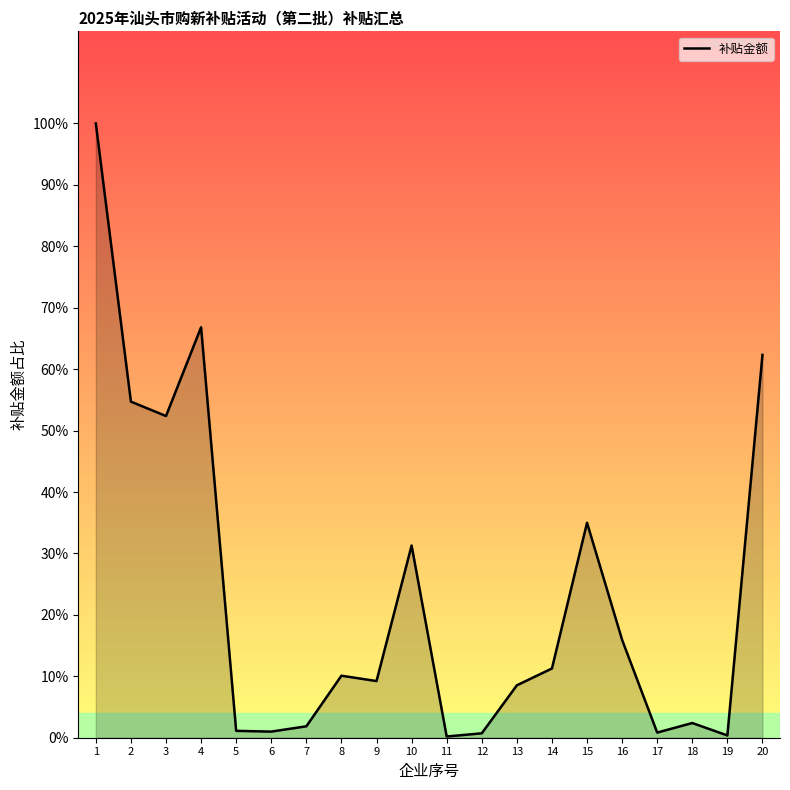

What is the minimum value shown in the chart?

239.8